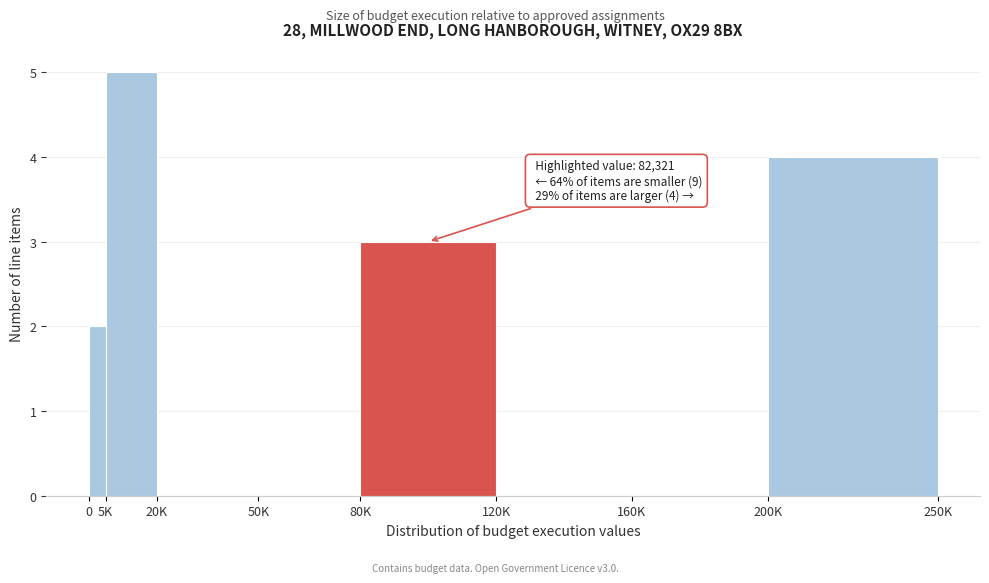

Reading left to right, what are all the values shown in this chart?

0=2	5K=5	20K=0	50K=0	80K=3	120K=0	160K=0	200K=4